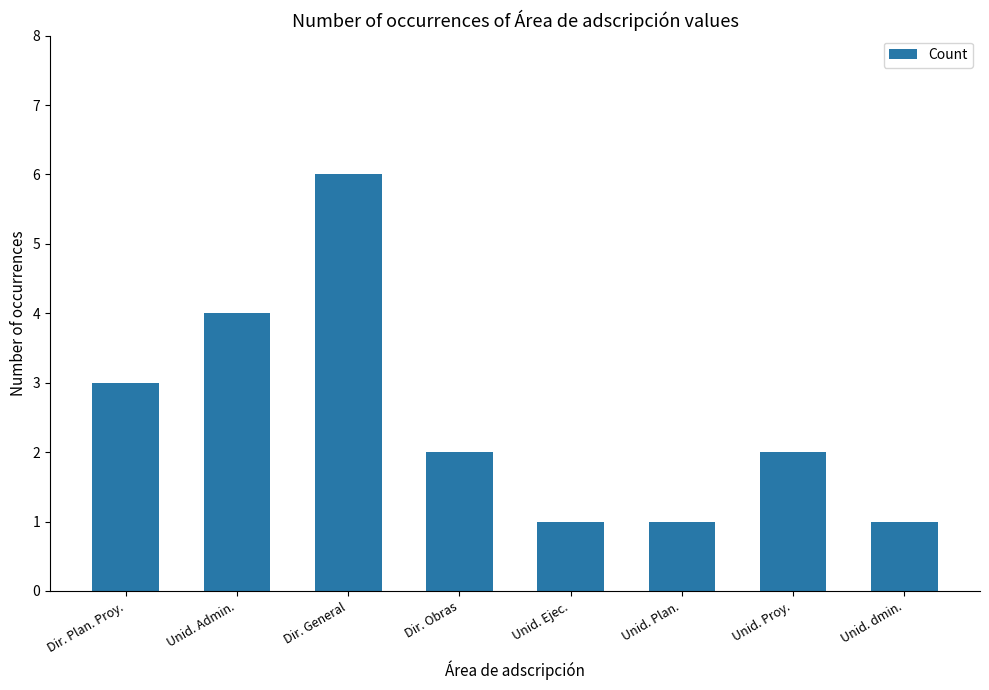

Between Dir. Obras and Unid. Plan., which is larger?

Dir. Obras